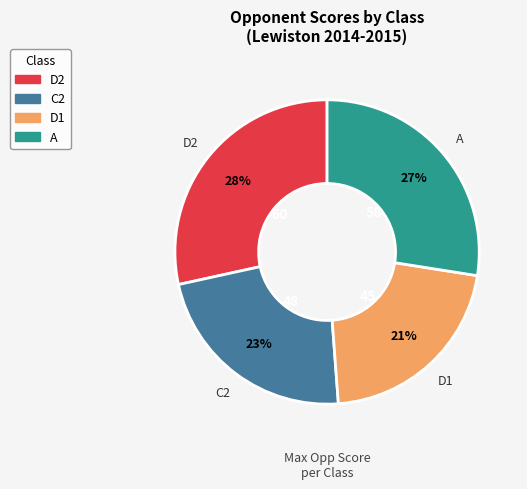

To the nearest percent, what is the difference between the largest and smallest slice percentages?

7%